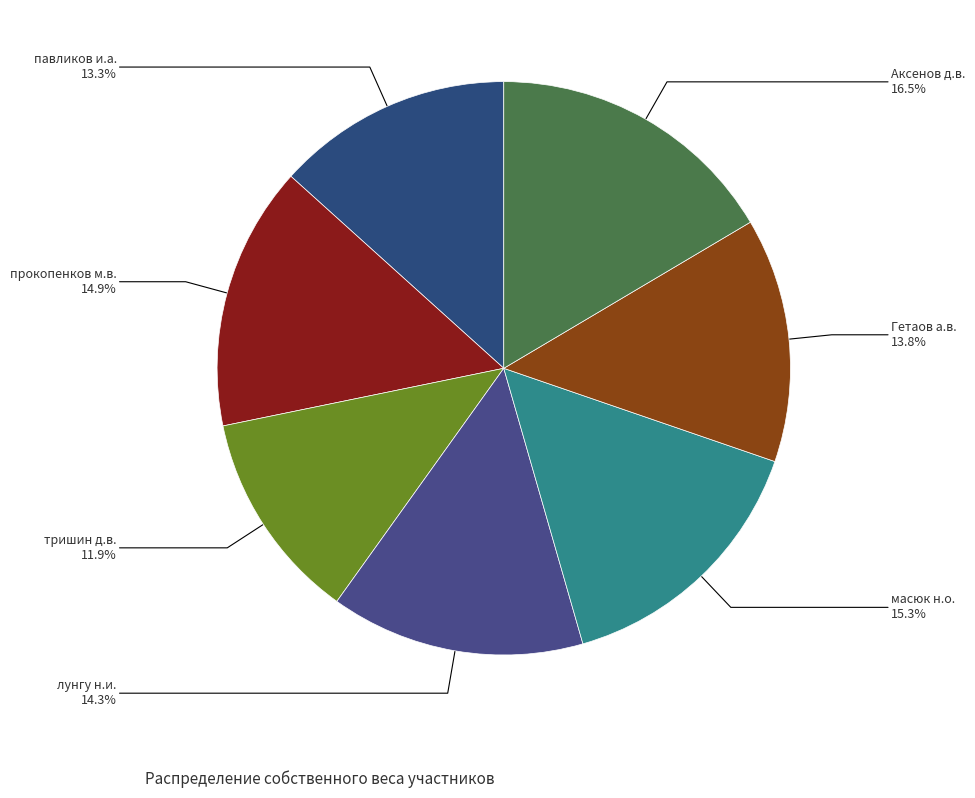

What is the ratio of the value at тришин д.в. to the value at прокопенков м.в.?

0.8